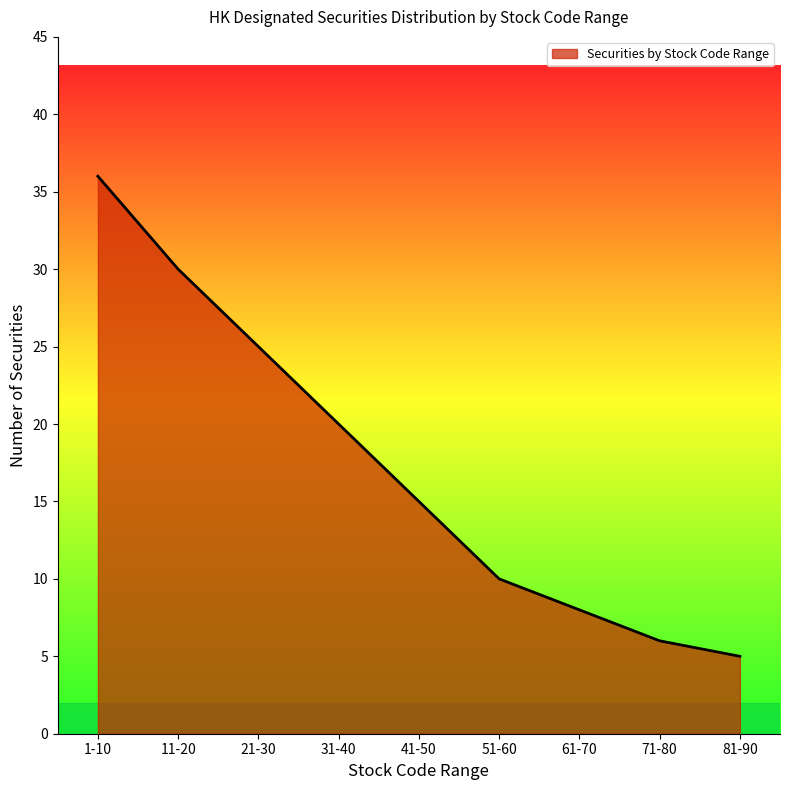

Count the number of data series in this chart.

1